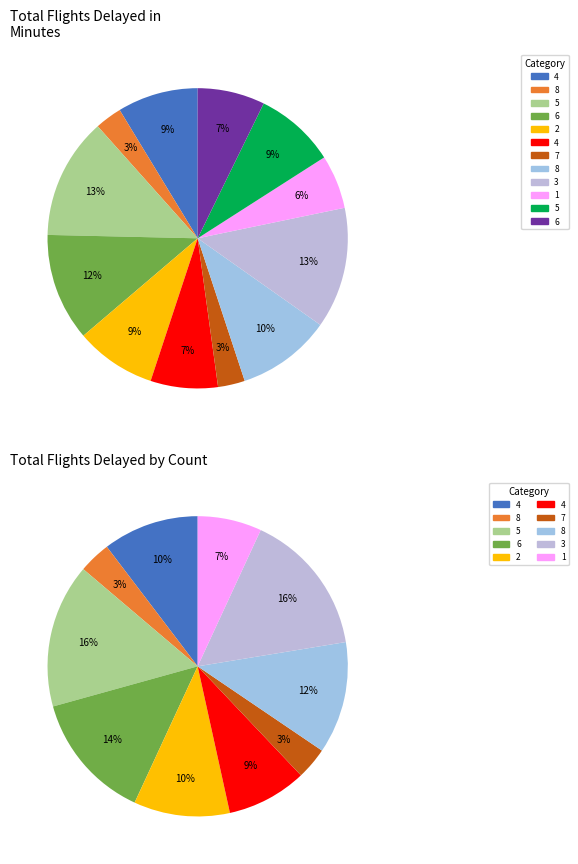

Do 9 and 6 together represent more than half of the pie?

No